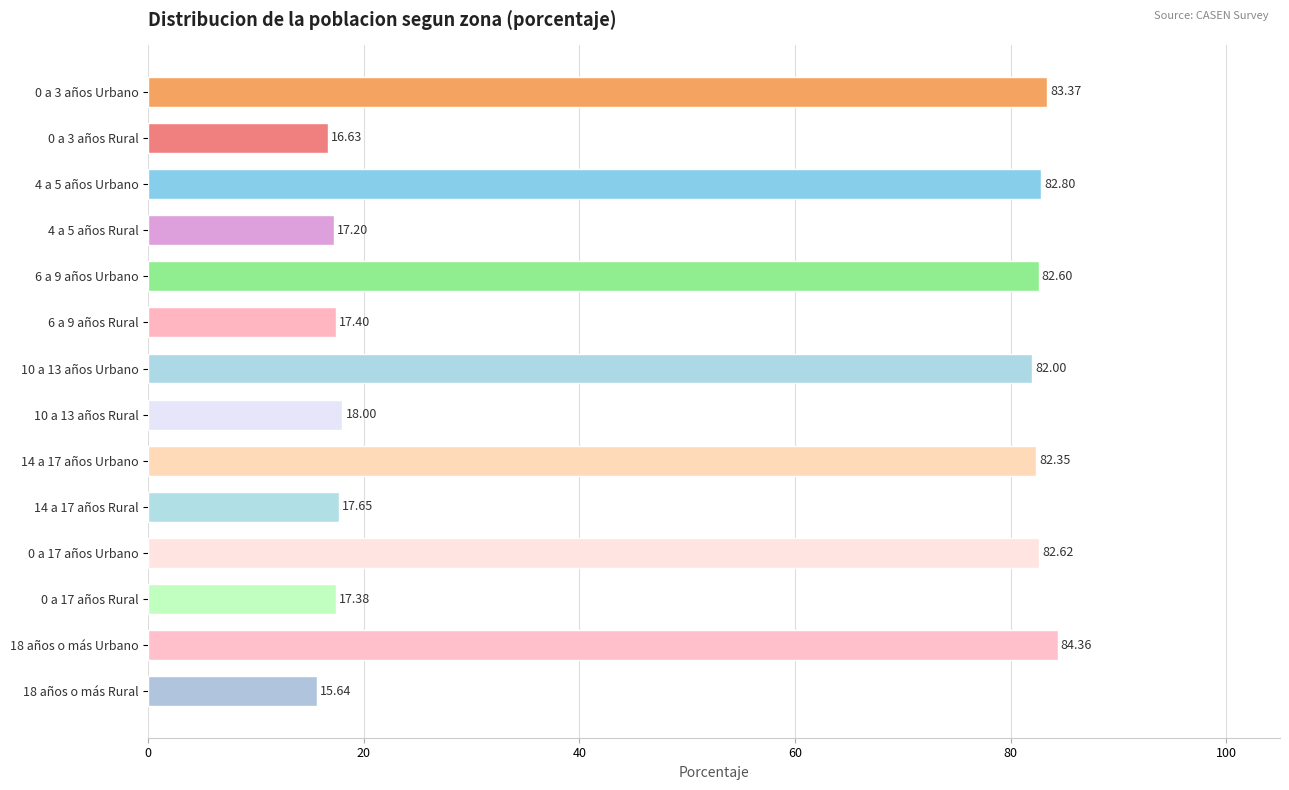

What is the difference between the values at 6 a 9 años Rural and 0 a 17 años Urbano?

65.2